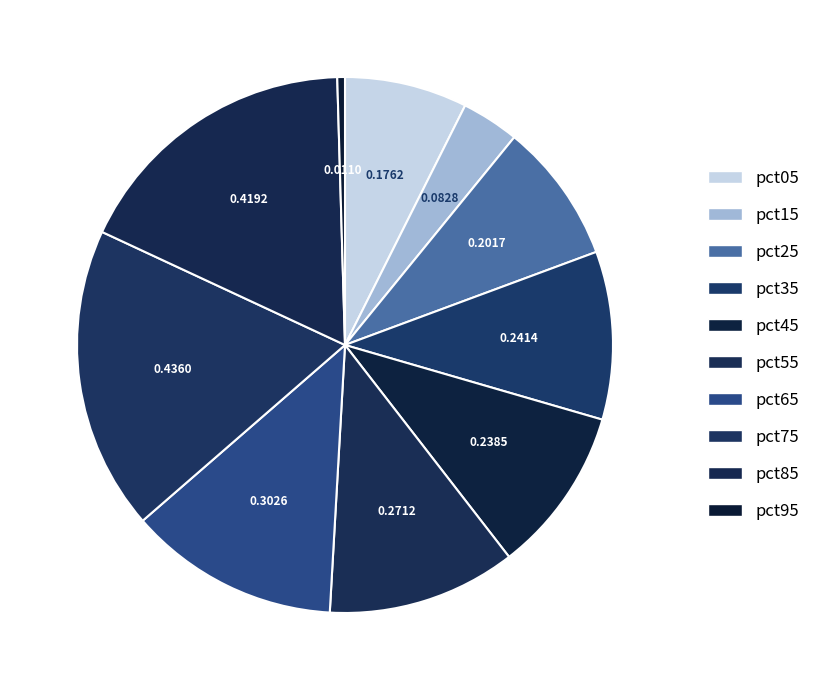

How many segments does this pie chart have?

10